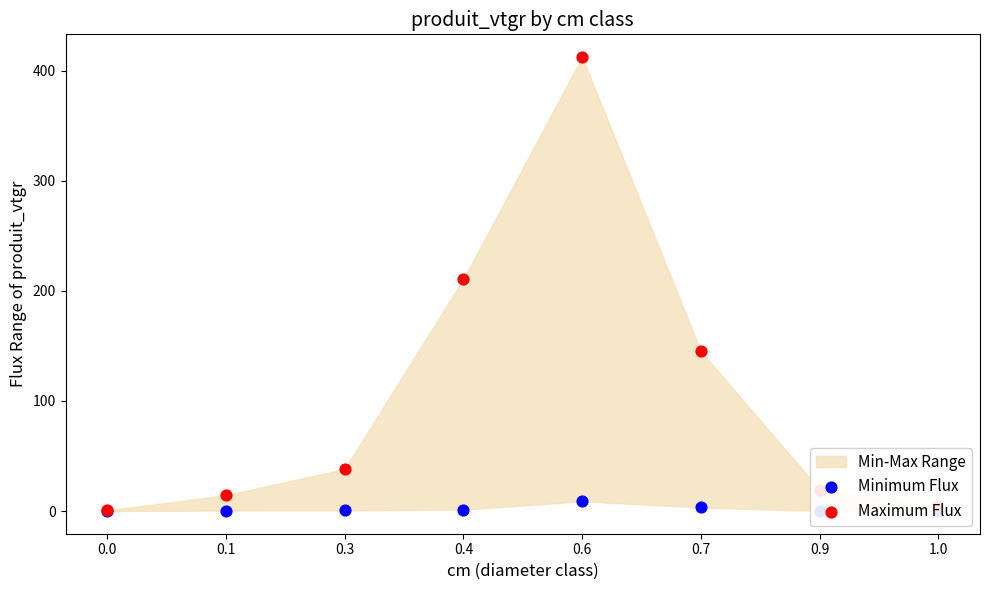

Which series has the widest spread of Y values?

Maximum Flux